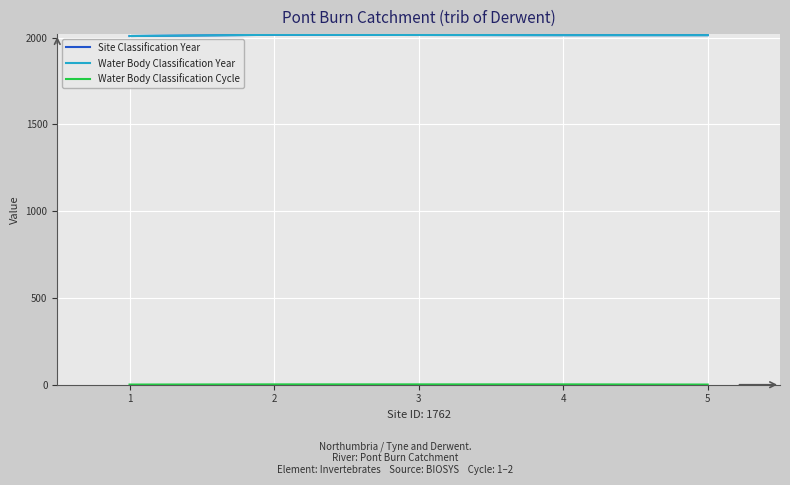

Count the Site Classification Year values in the range 2014 to 2015.

3